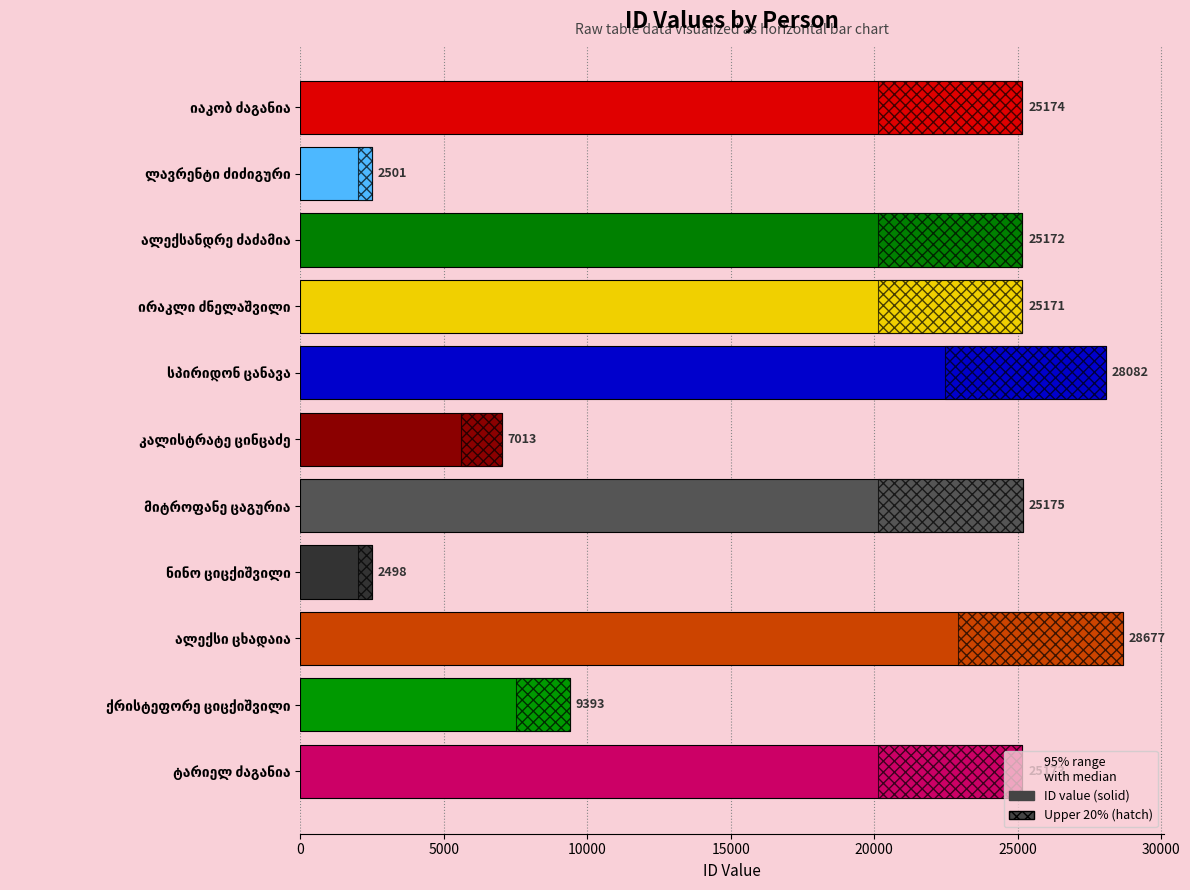

Reading left to right, list all the values displayed in this chart.

25174	2501	25172	25171	28082	7013	25175	2498	28677	9393	25173